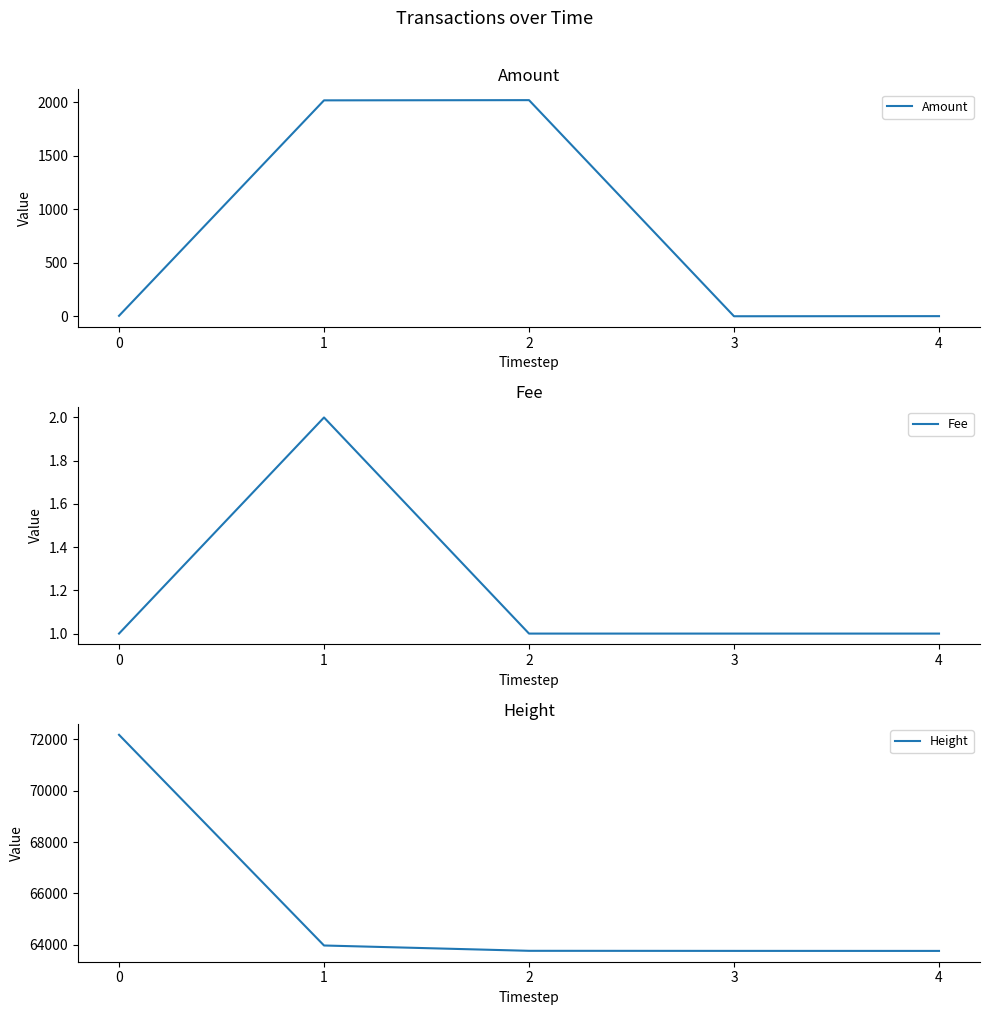

Is it true that Fee equals 1 at 1?

False